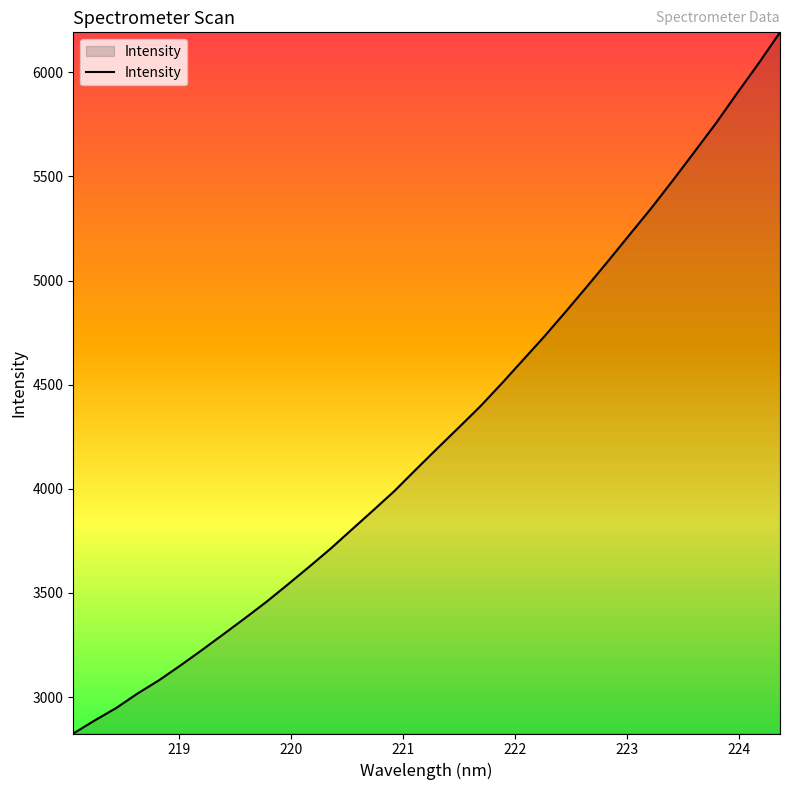

What is the difference between the maximum and minimum values?

3367.3